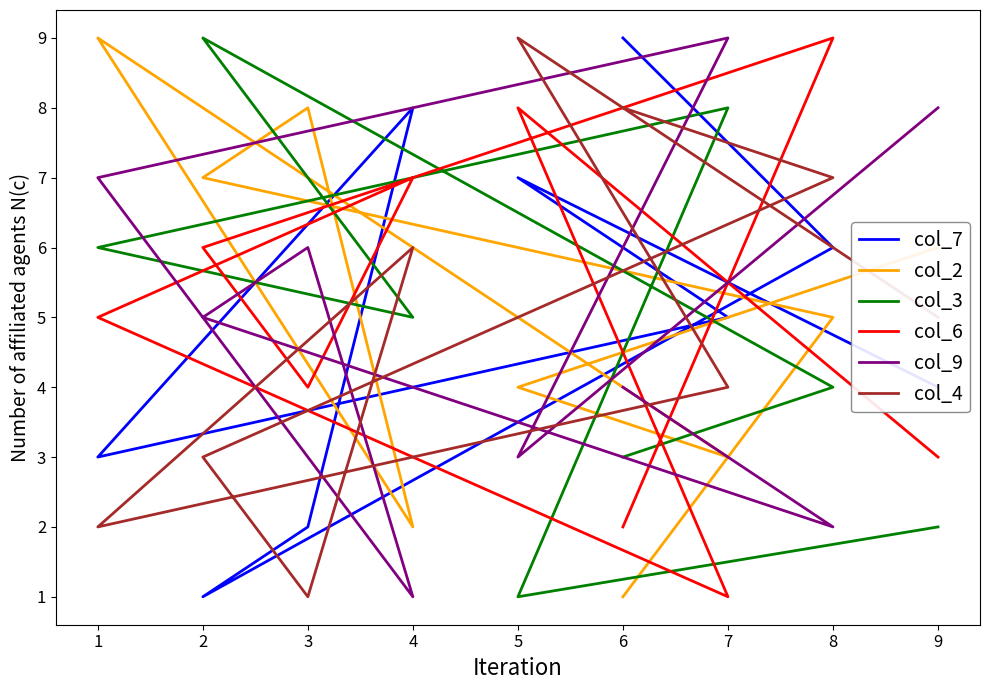

What is the smallest value displayed?

1